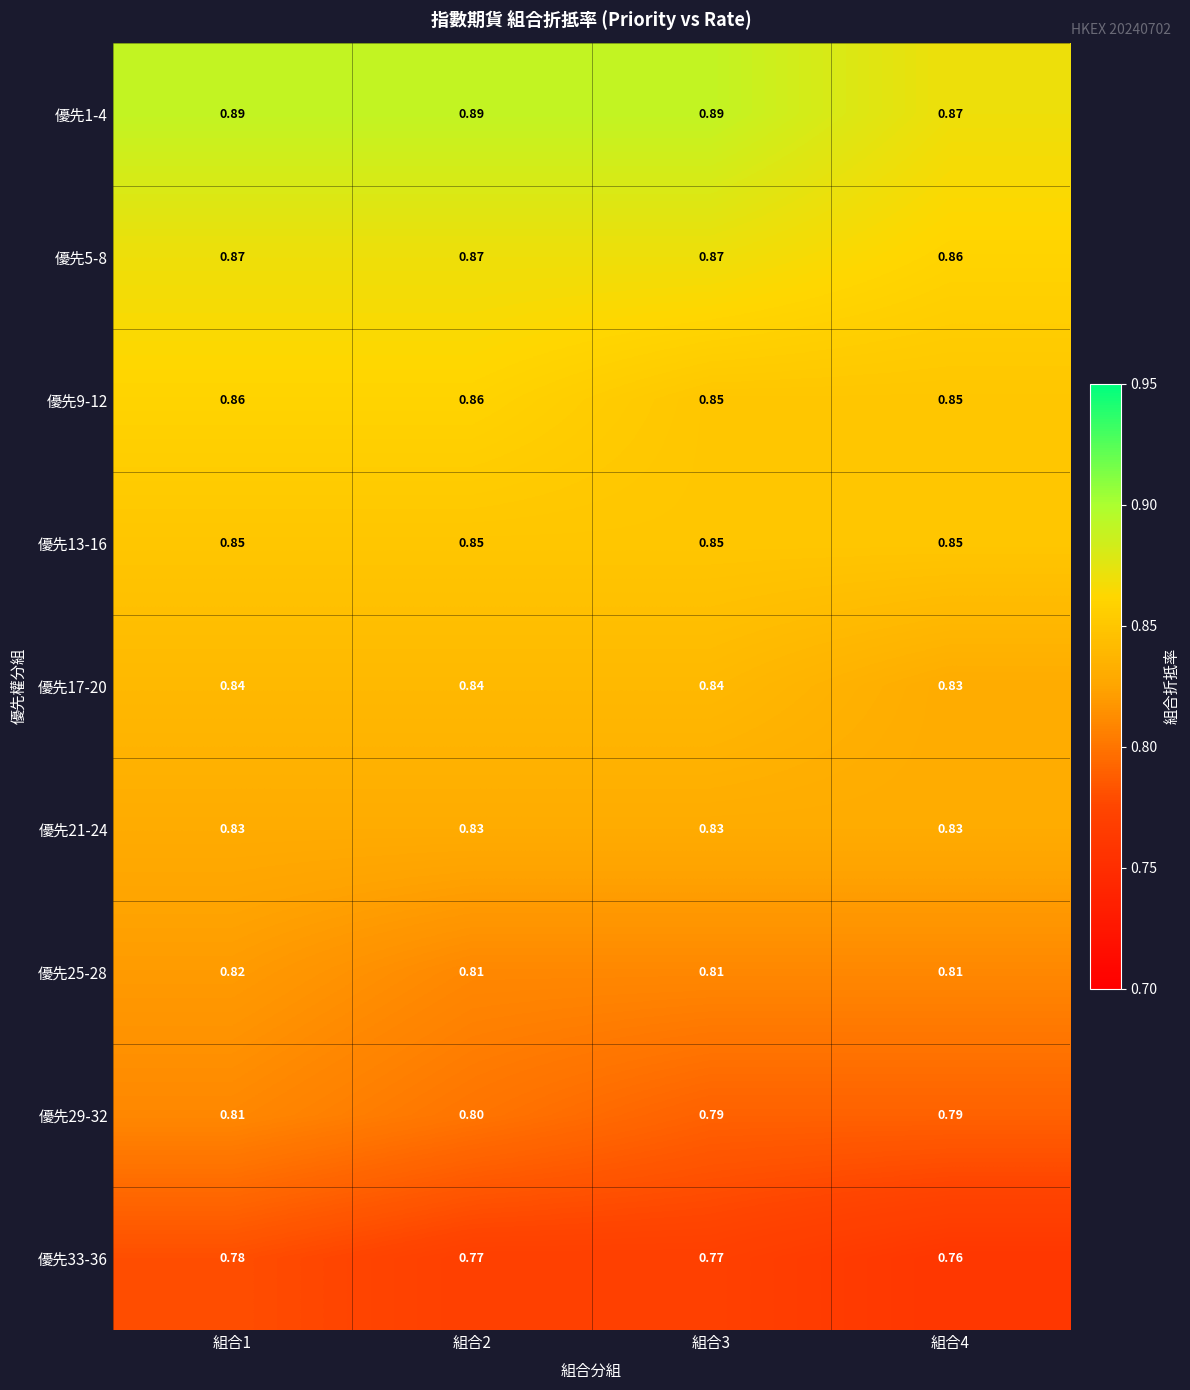

Is the value of 優先1-4 at 組合2 greater than the value of 優先17-20 at 組合4?

Yes